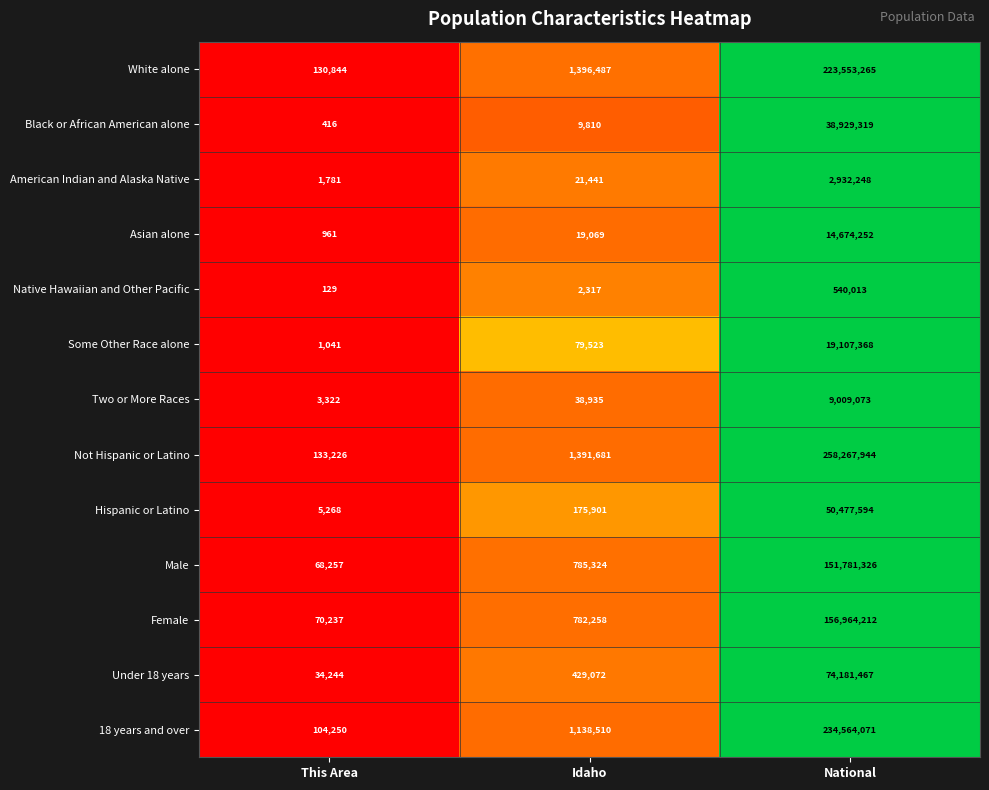

Is it true that Hispanic or Latino equals 8758 at This Area?

False